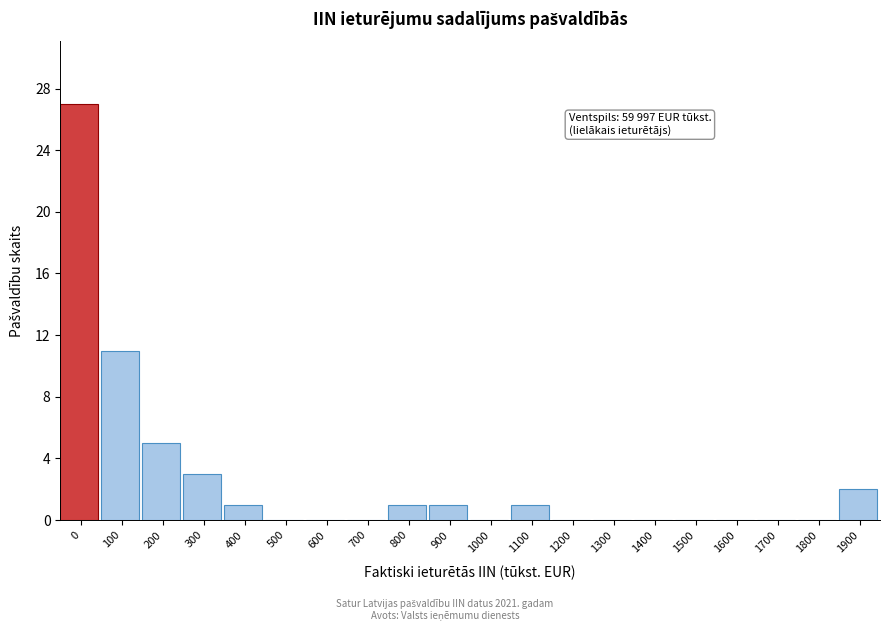

Reading left to right, list all the values displayed in this chart.

0=27	100=11	200=5	300=3	400=1	500=0	600=0	700=0	800=1	900=1	1000=0	1100=1	1200=0	1300=0	1400=0	1500=0	1600=0	1700=0	1800=0	1900=2